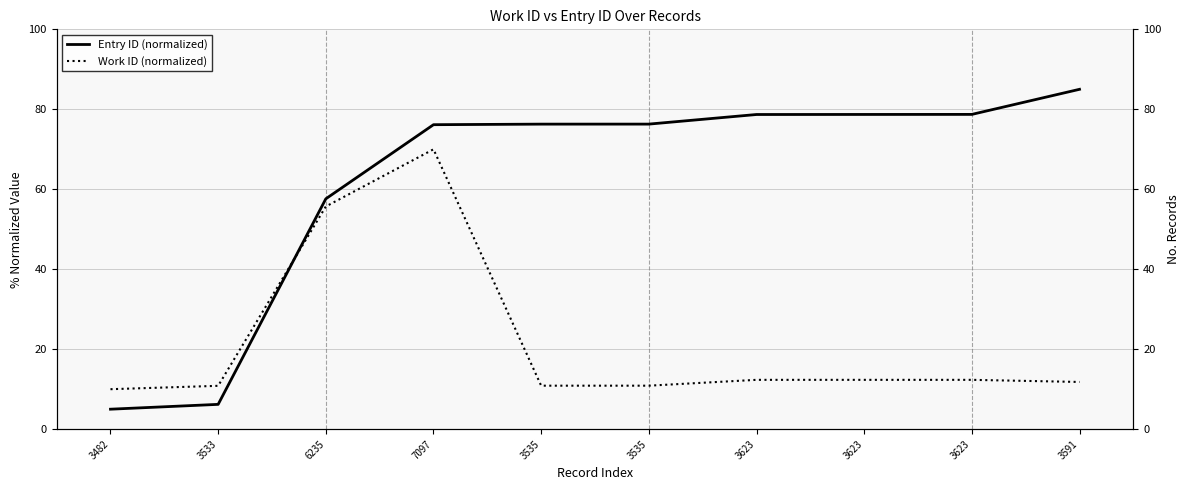

What is the difference between the second highest and second lowest values in the Entry ID (normalized) series?

72.5